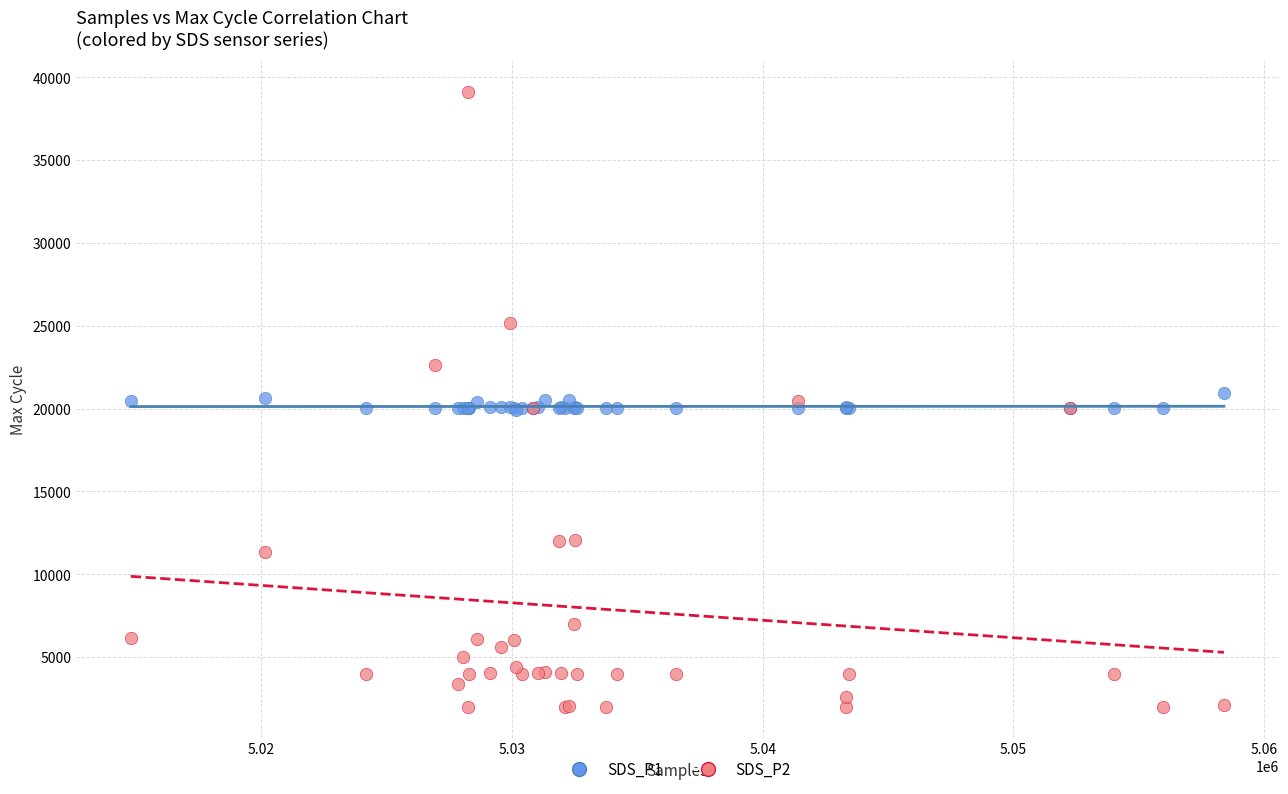

Which series contains the highest Y value?

SDS_P2